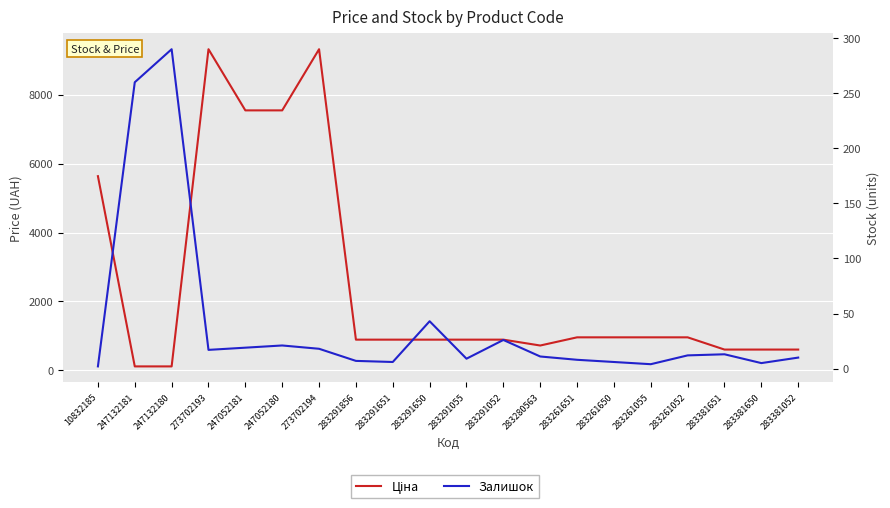

What is the sum of all Залишок values?

787.0